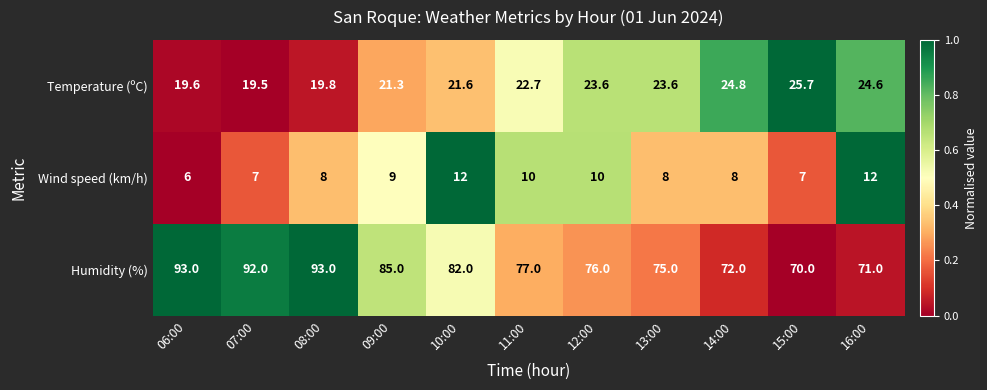

List the series in order of their peak value, highest first.

Humidity (%), Temperature (ºC), Wind speed (km/h)